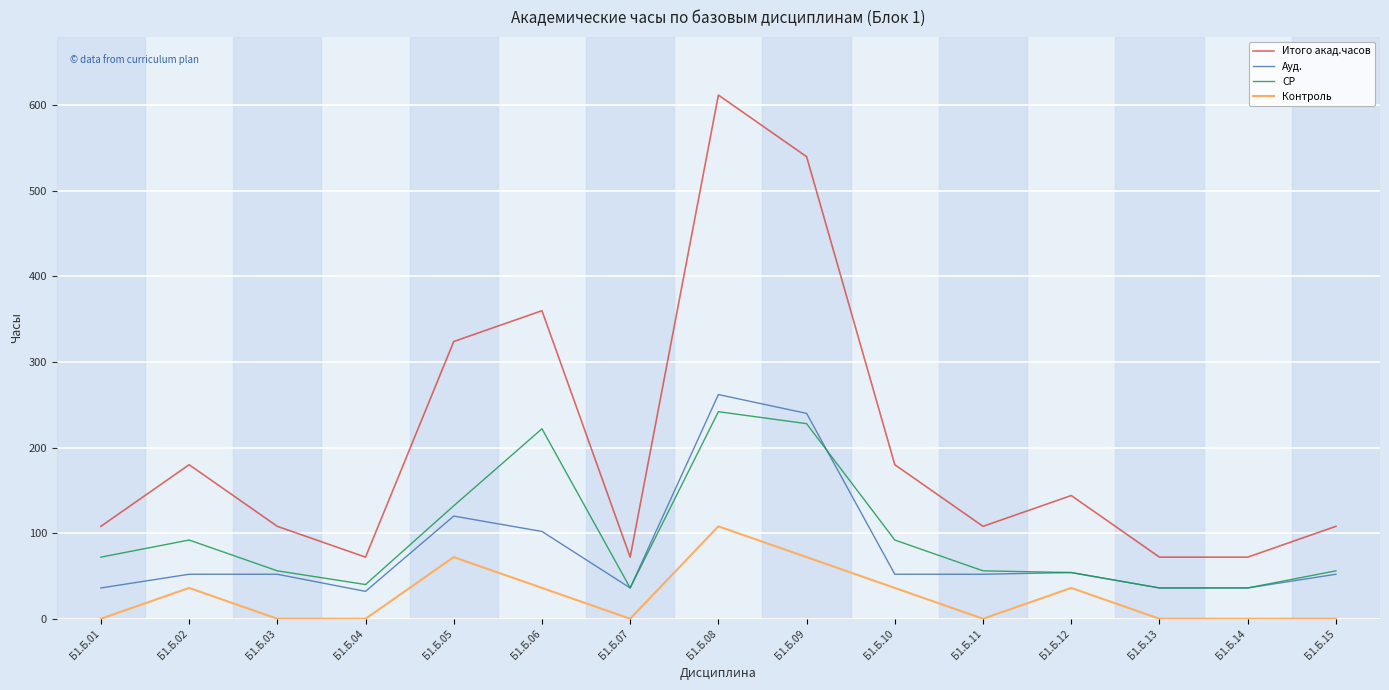

At which category is the sum across all series the highest?

Б1.Б.08